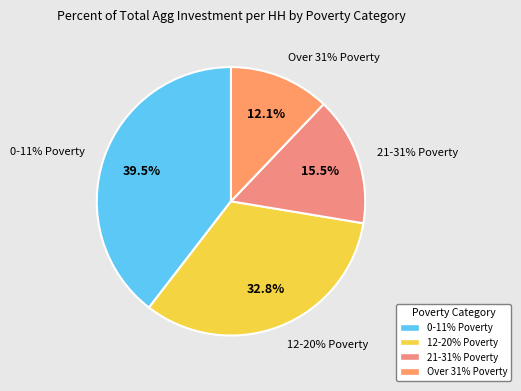

What percentage is NOT represented by 12-20% Poverty?

67.2%